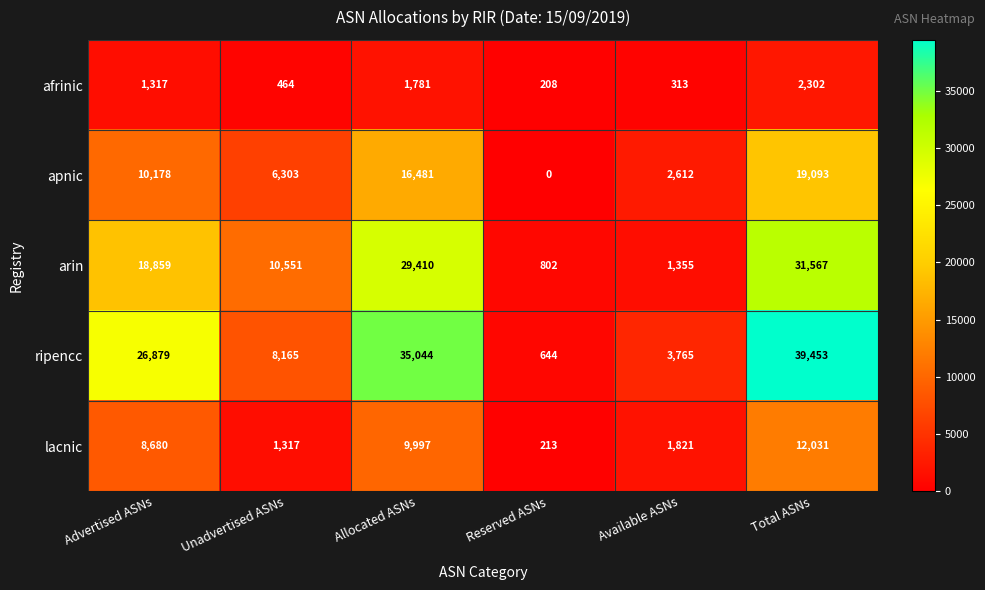

Is it true that lacnic equals 4993 at Advertised ASNs?

False